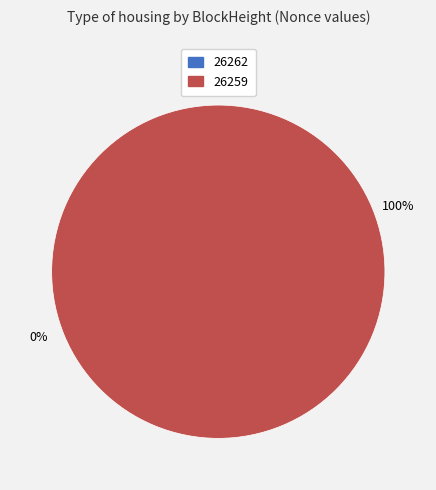

The 26259 slice represents 100% of the pie. True or false?

True